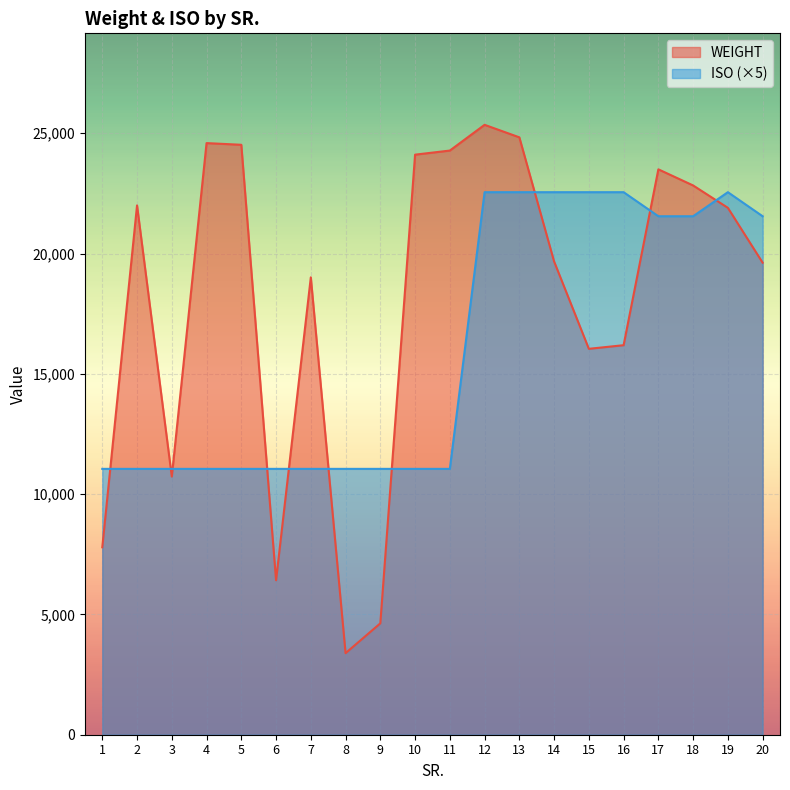

What is the difference between the maximum and second lowest values in the WEIGHT series?

20720